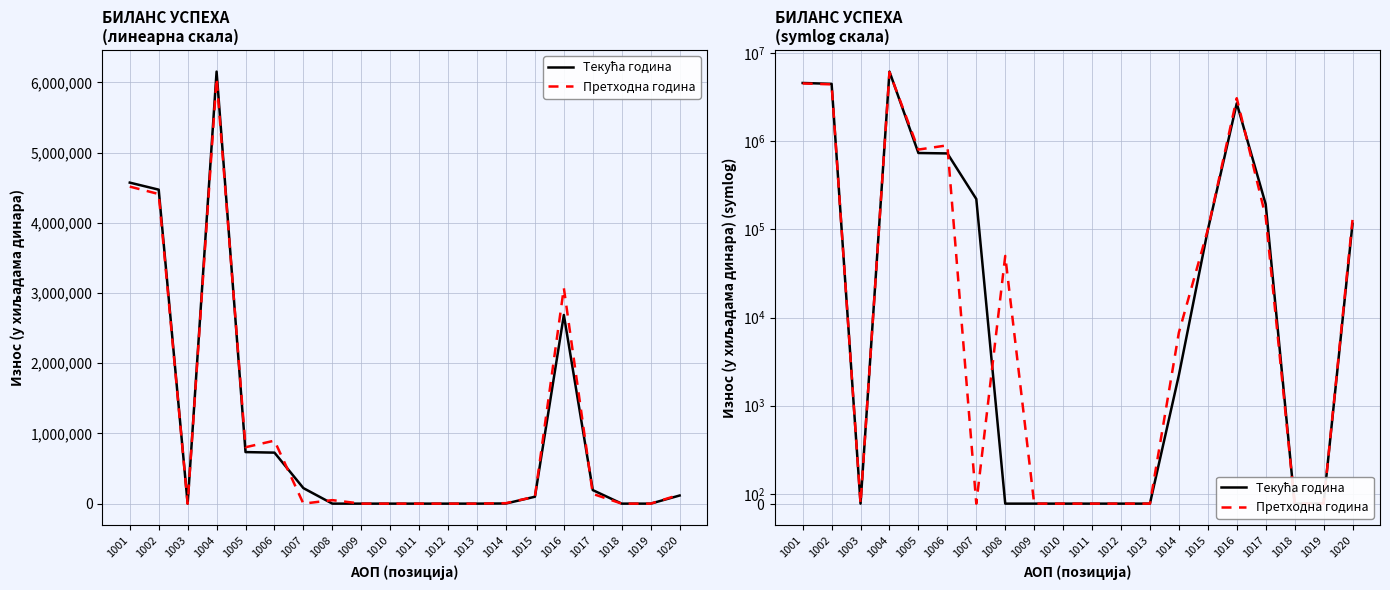

Rank the categories by Претходна година value from lowest to highest.

1003, 1007, 1009, 1010, 1011, 1012, 1013, 1018, 1019, 1014, 1008, 1015, 1020, 1017, 1005, 1006, 1016, 1002, 1001, 1004